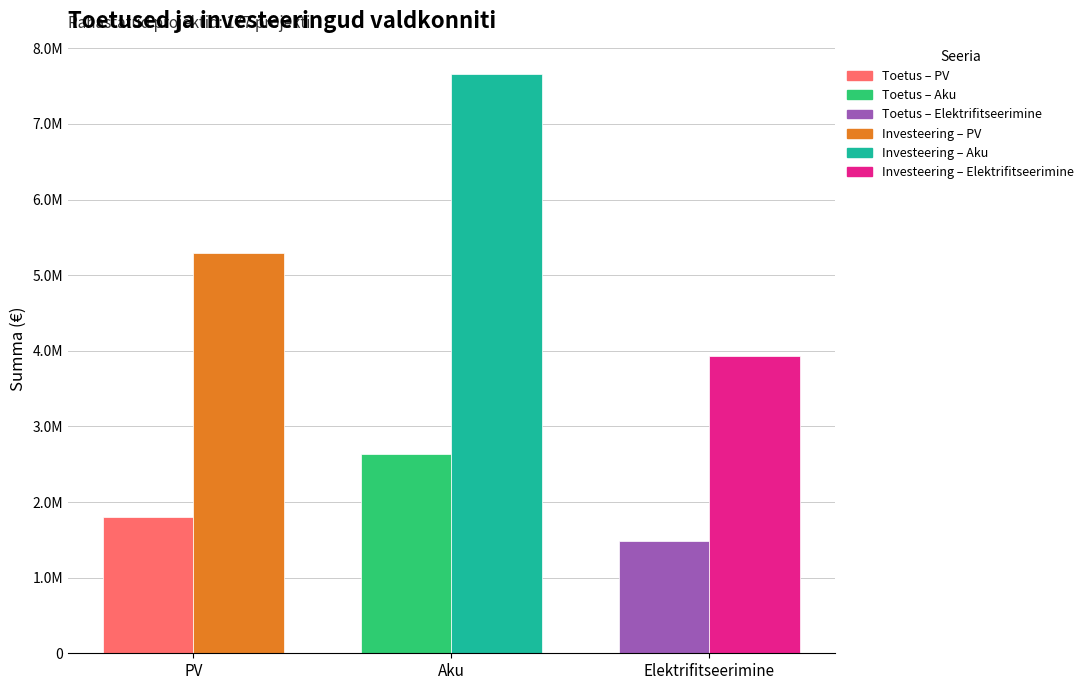

True or false: Toetus, € has a value of 1483429.0 at Elektrifitseerimine.

True